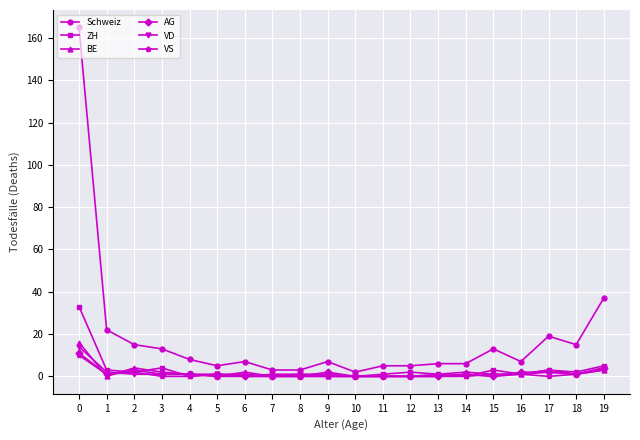

Which series has the largest total across all categories?

Schweiz